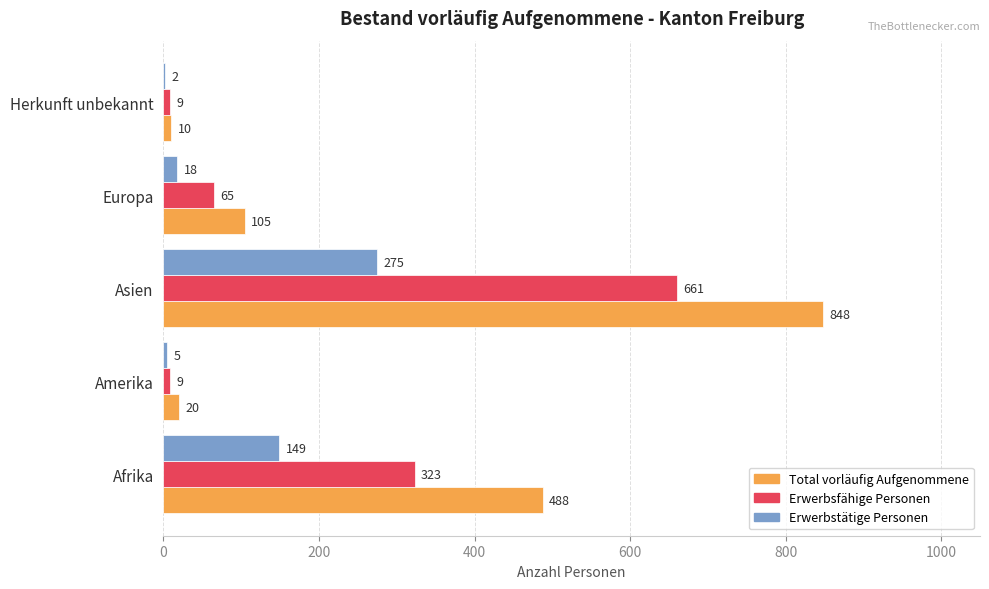

The Erwerbstätige Personen series shows 5 at Amerika. True or false?

True